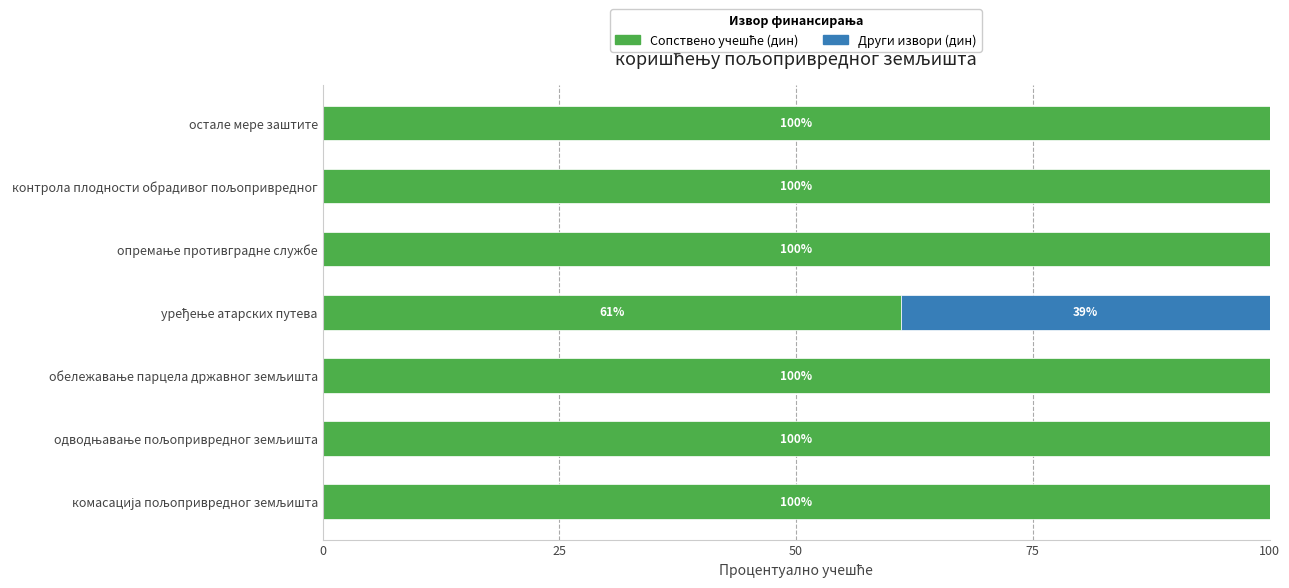

What is the total value across all series at остале мере заштите?

100.0